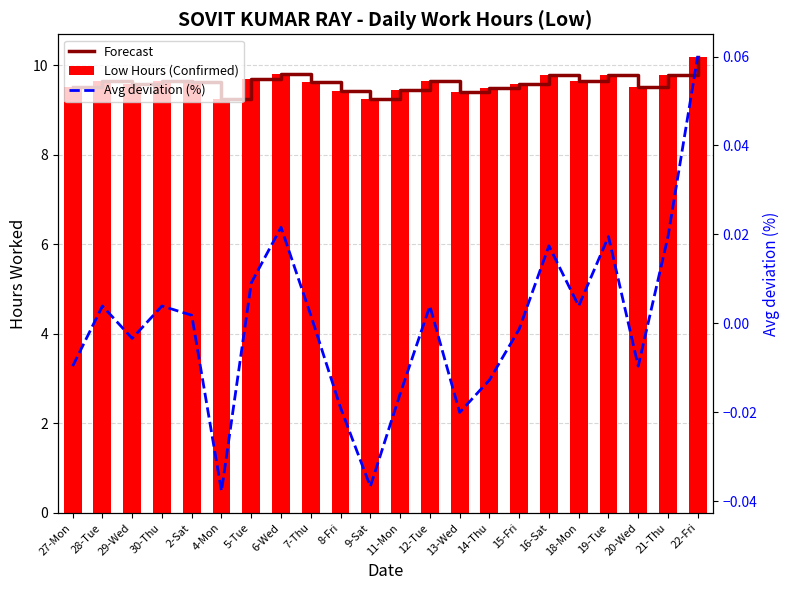

What is the difference between the Low Hours (Confirmed) values at 9-Sat and 2-Sat?

0.4